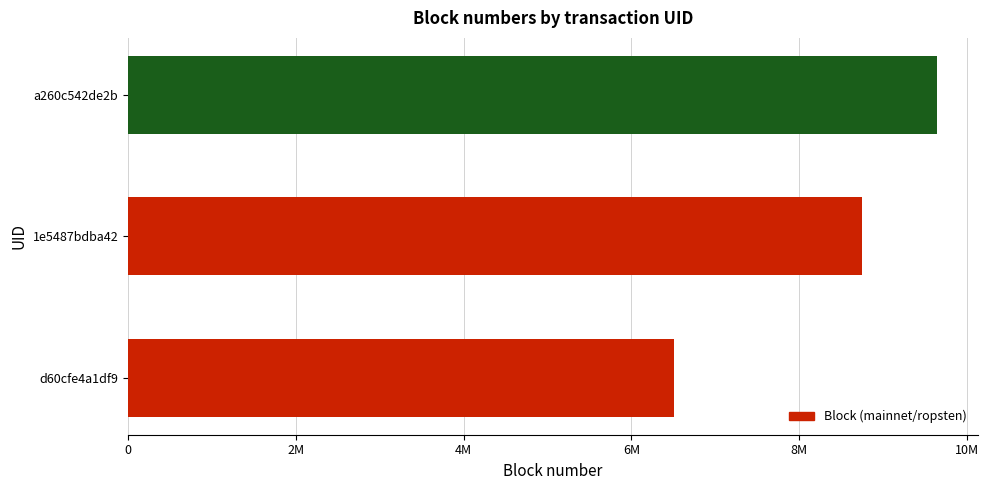

Does the chart contain any negative values?

No